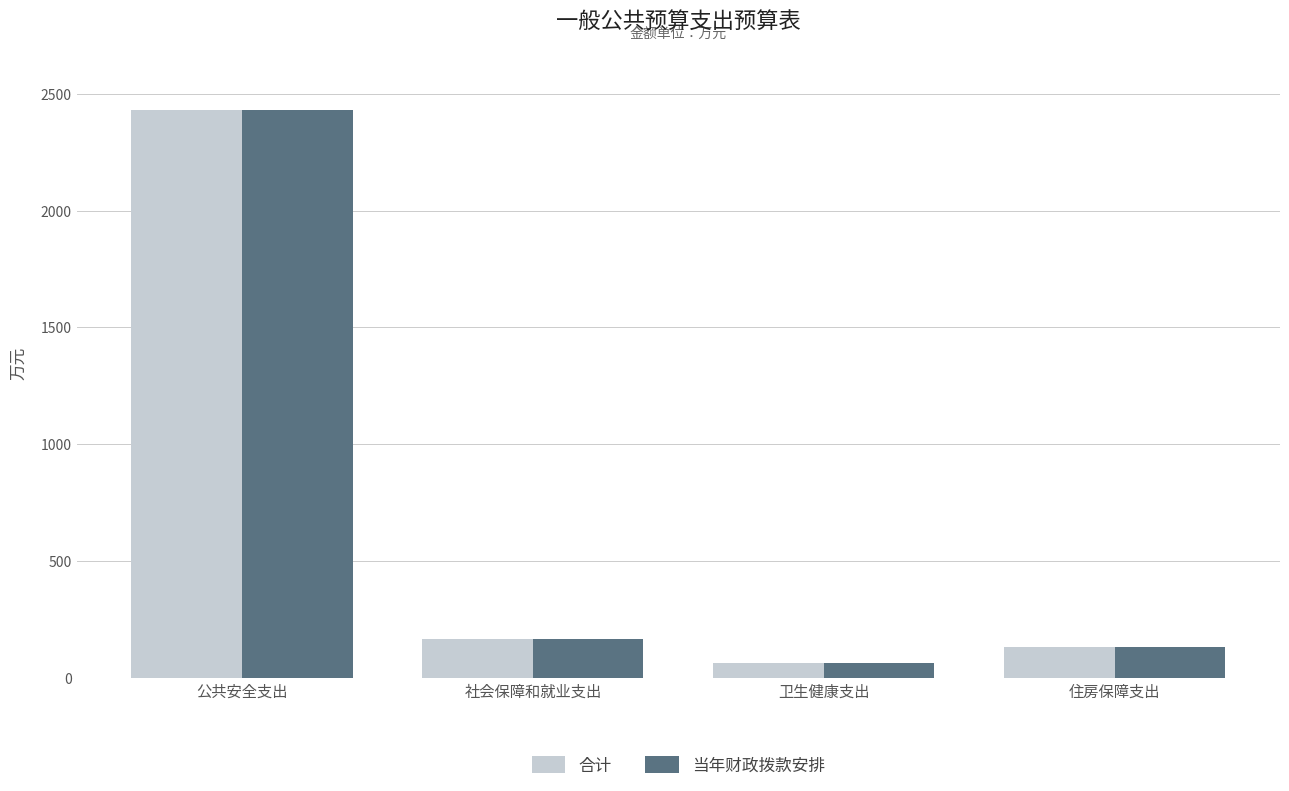

Is it true that 合计 equals 133.1 at 住房保障支出?

True